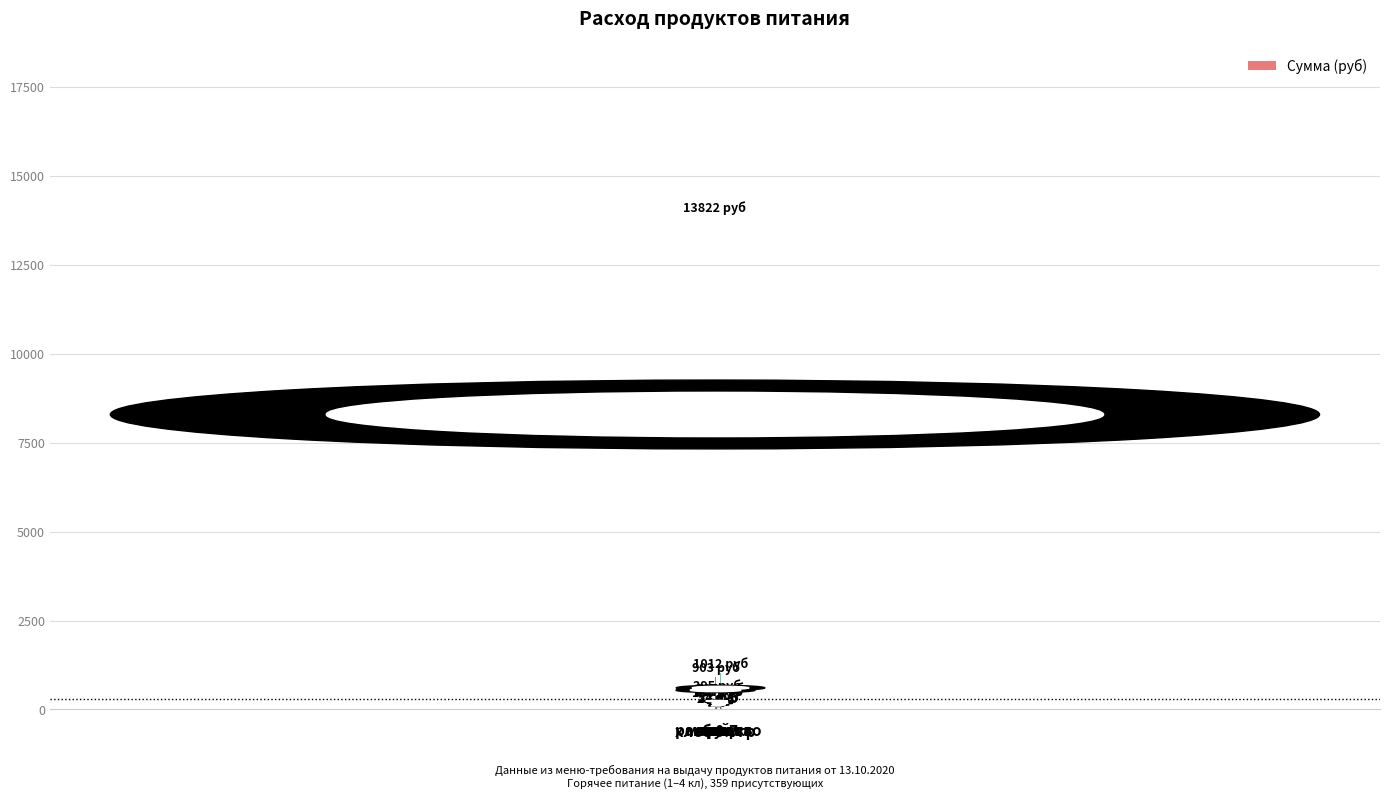

Which category has the highest value across all series?

мясо